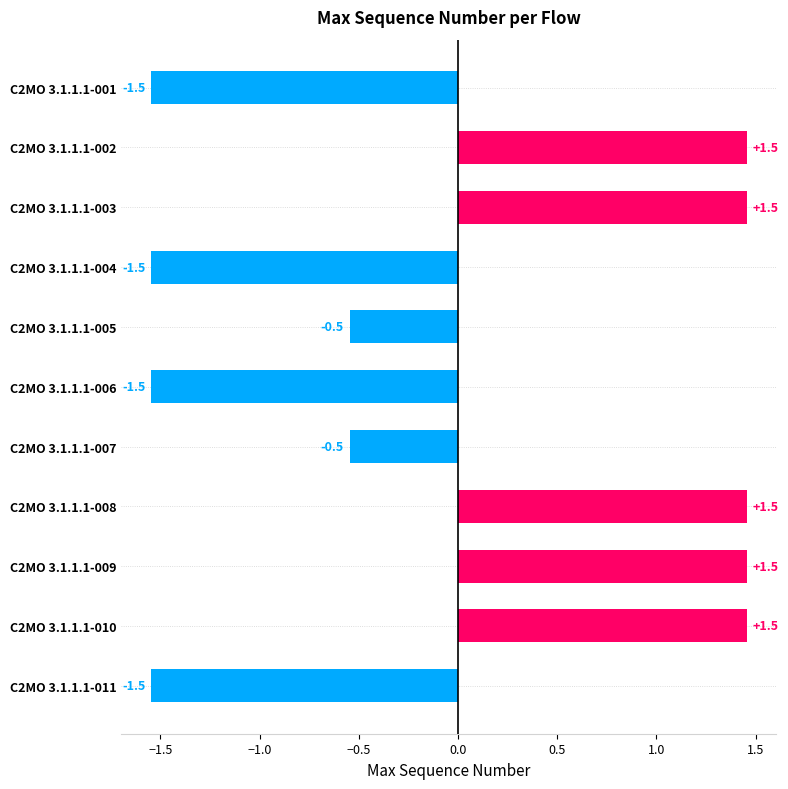

How many bars are there in total?

11